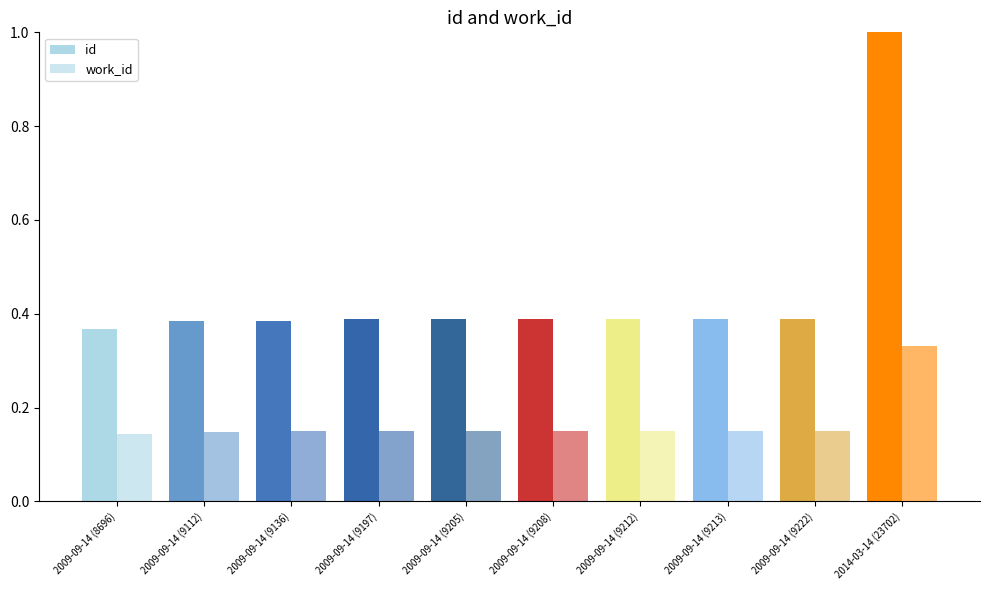

How many id values are between 0 and 1?

10